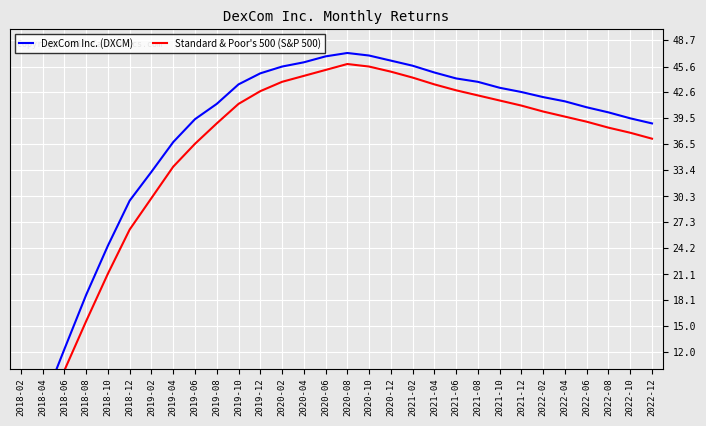

How many lines are shown in the chart?

2